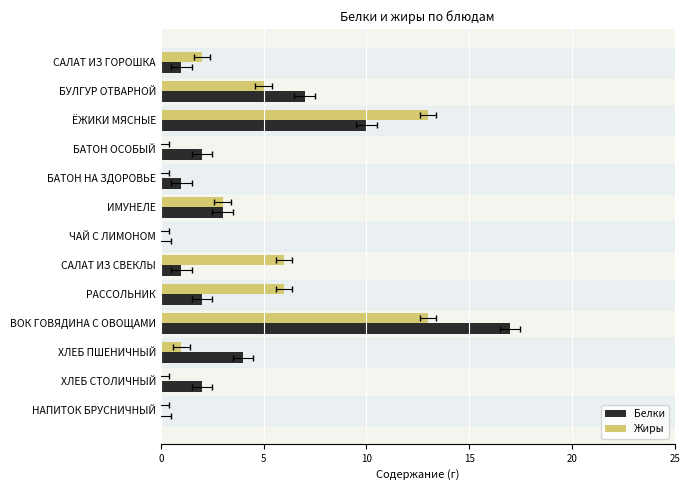

What is the total value across all series at ХЛЕБ СТОЛИЧНЫЙ?

2